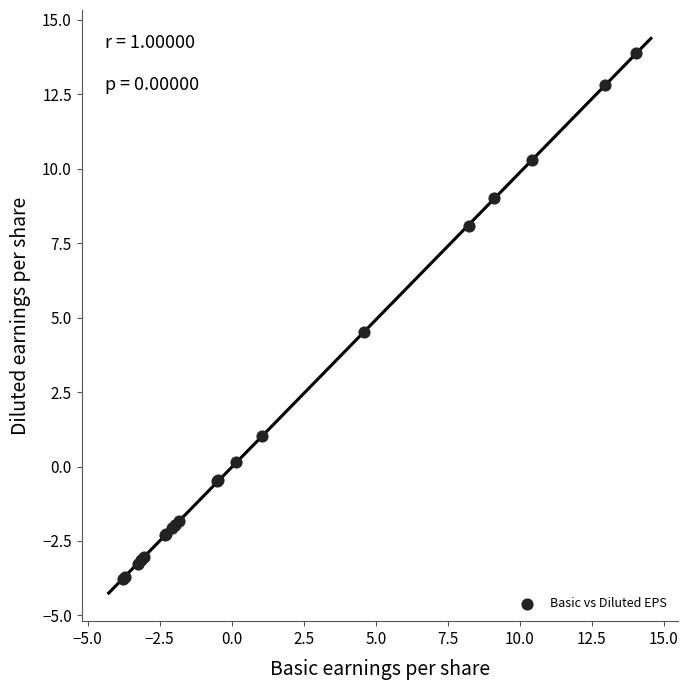

What Y value in the scatter plot is closest to 5?

4.5